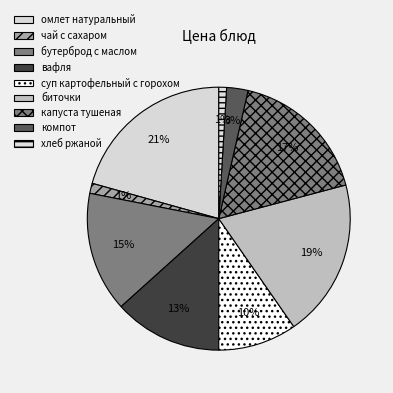

What percentage is the чай с сахаром slice, to the nearest percent?

1%